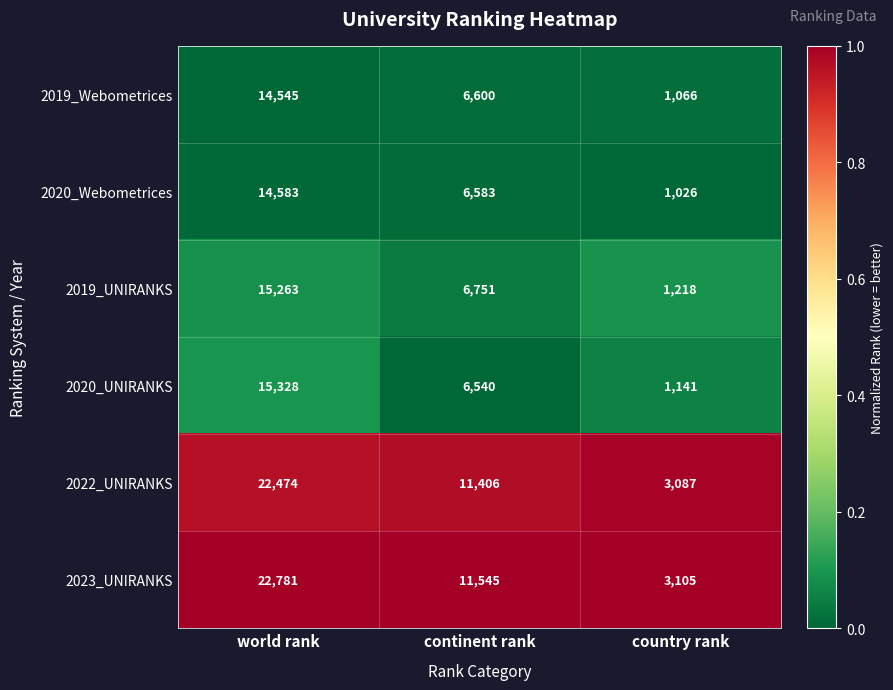

Reading right to left, list all the values displayed in this chart.

2019_Webometrices: 1066	6600	14545
2020_Webometrices: 1026	6583	14583
2019_UNIRANKS: 1218	6751	15263
2020_UNIRANKS: 1141	6540	15328
2022_UNIRANKS: 3087	11406	22474
2023_UNIRANKS: 3105	11545	22781